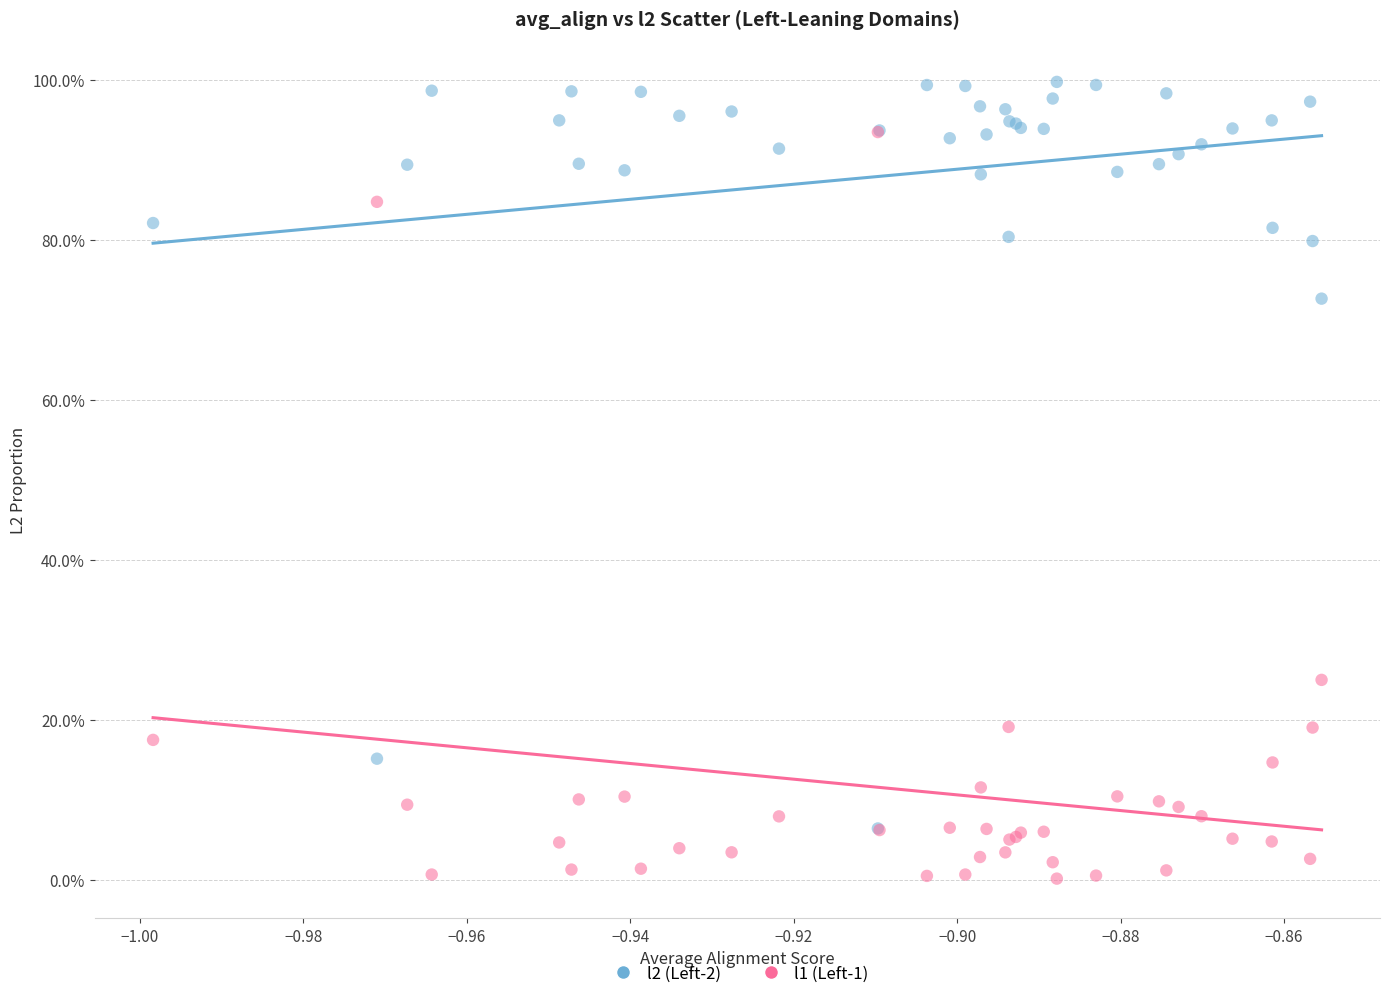

Which series reaches the maximum Y coordinate?

l2 (Left-2)